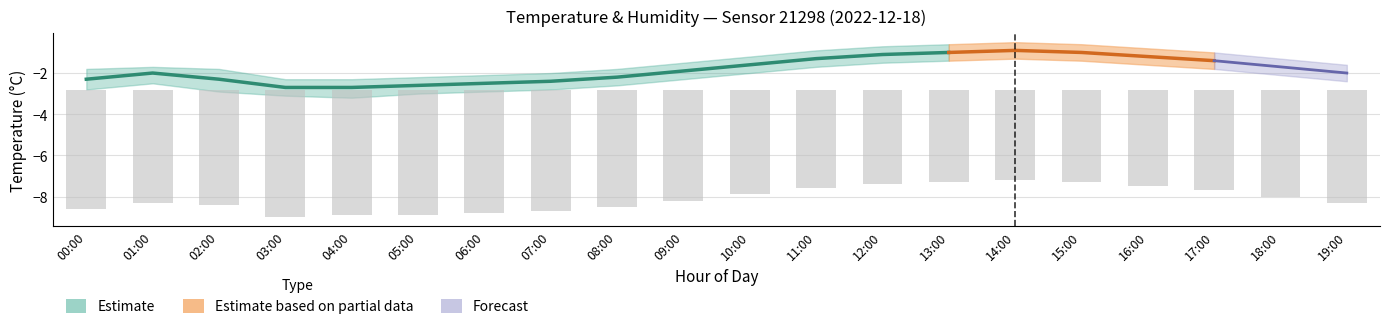

What is the label of the 4th bar from the left?

03:00